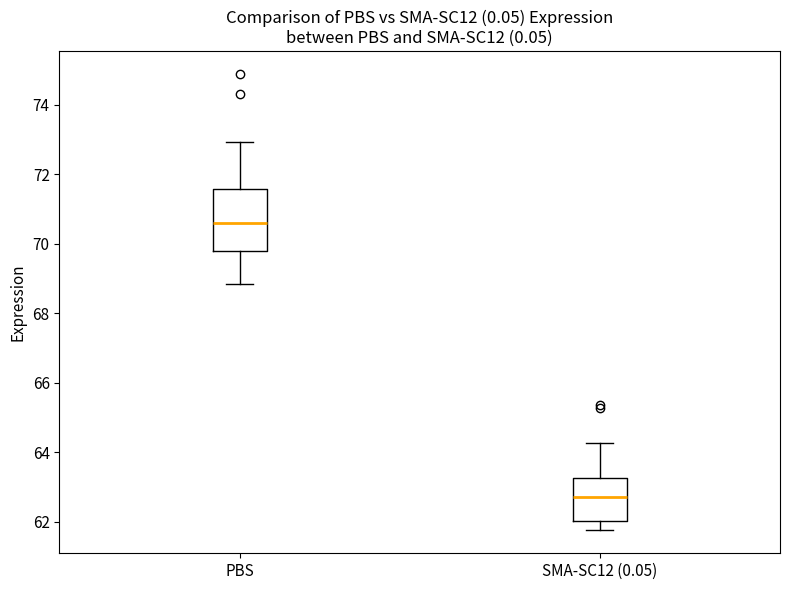

Reading left to right, read every box against the y-axis: the position of its median line, the range the box covers, and the ends of its whiskers. The values are not printed on the chart, so give them approximately, as read against the axis.

PBS: median 70.6, box 69.8 to 71.6, whiskers 68.8 to 73.0
SMA-SC12 (0.05): median 62.8, box 62.0 to 63.2, whiskers 61.8 to 64.2